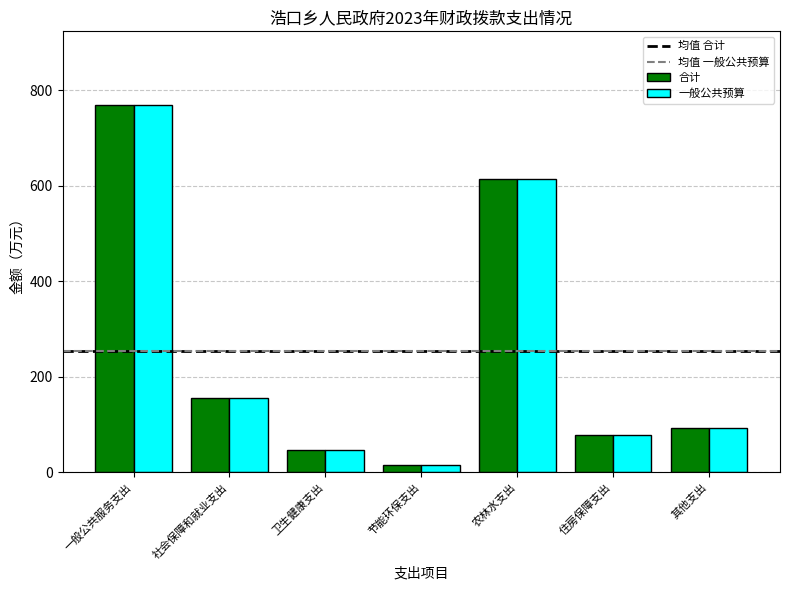

What is the smallest value displayed?

16.5